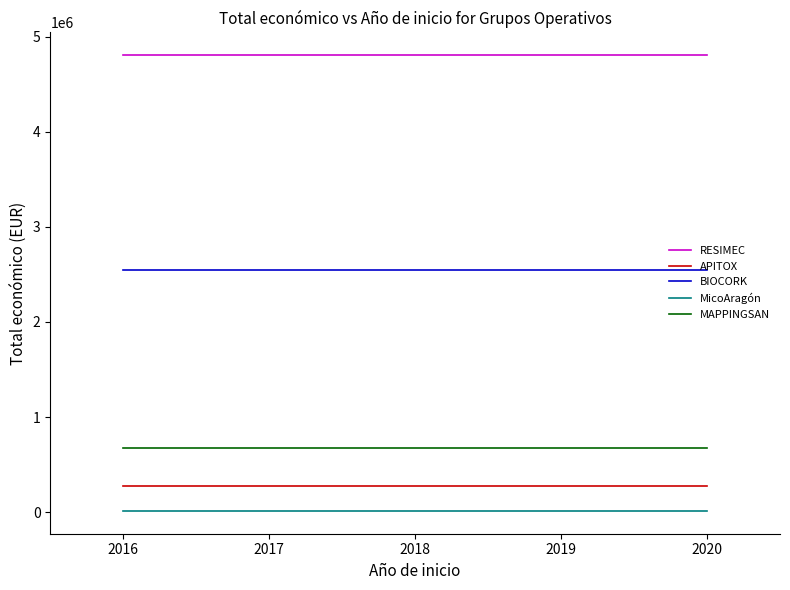

What are all the series names shown in the legend?

RESIMEC, APITOX, BIOCORK, MicoAragón, MAPPINGSAN